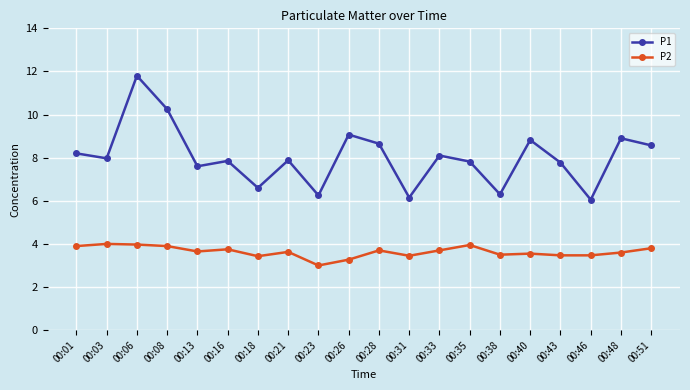

True or false: P1 and P2 cross at least once.

False